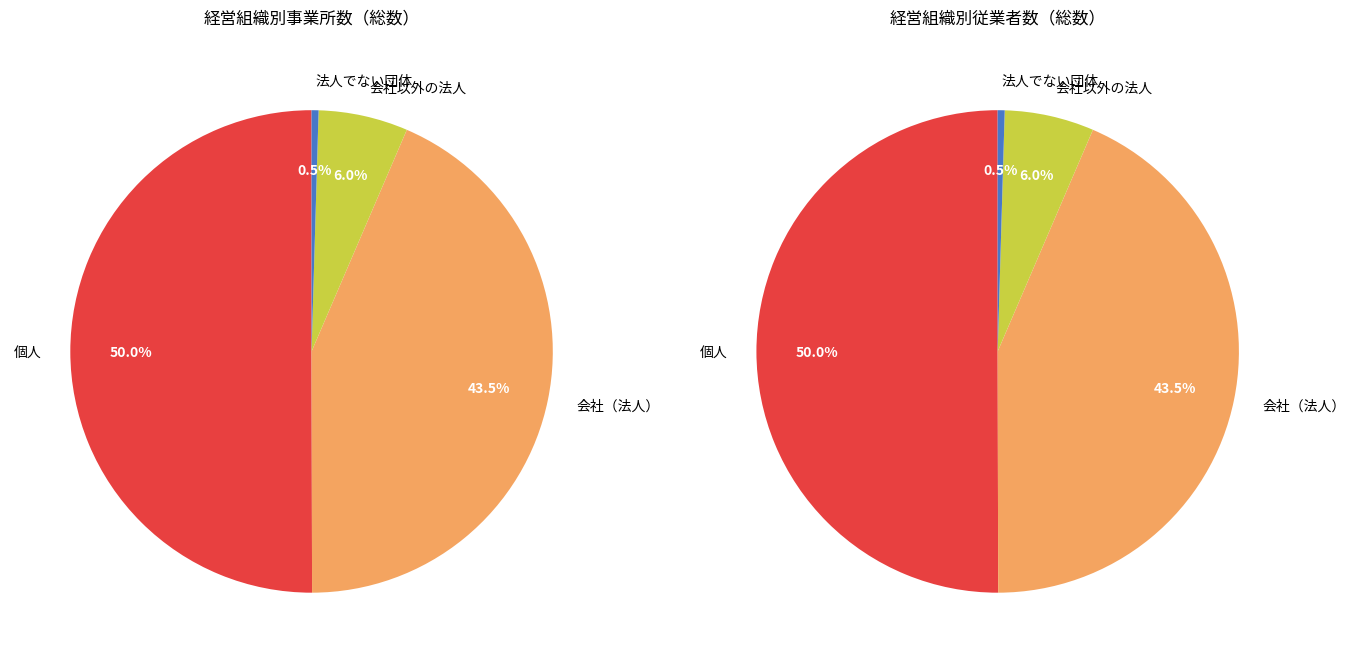

Is it true that 農業サービス業 is 0% of the pie?

True